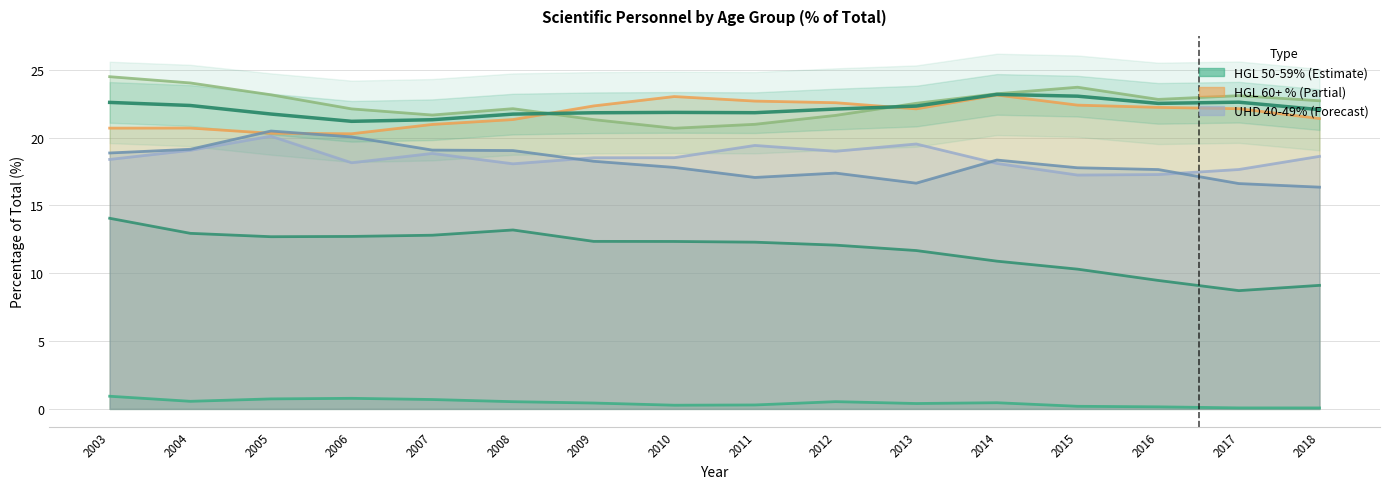

What is the sum of all HGL_pct_60plus values?

360.4